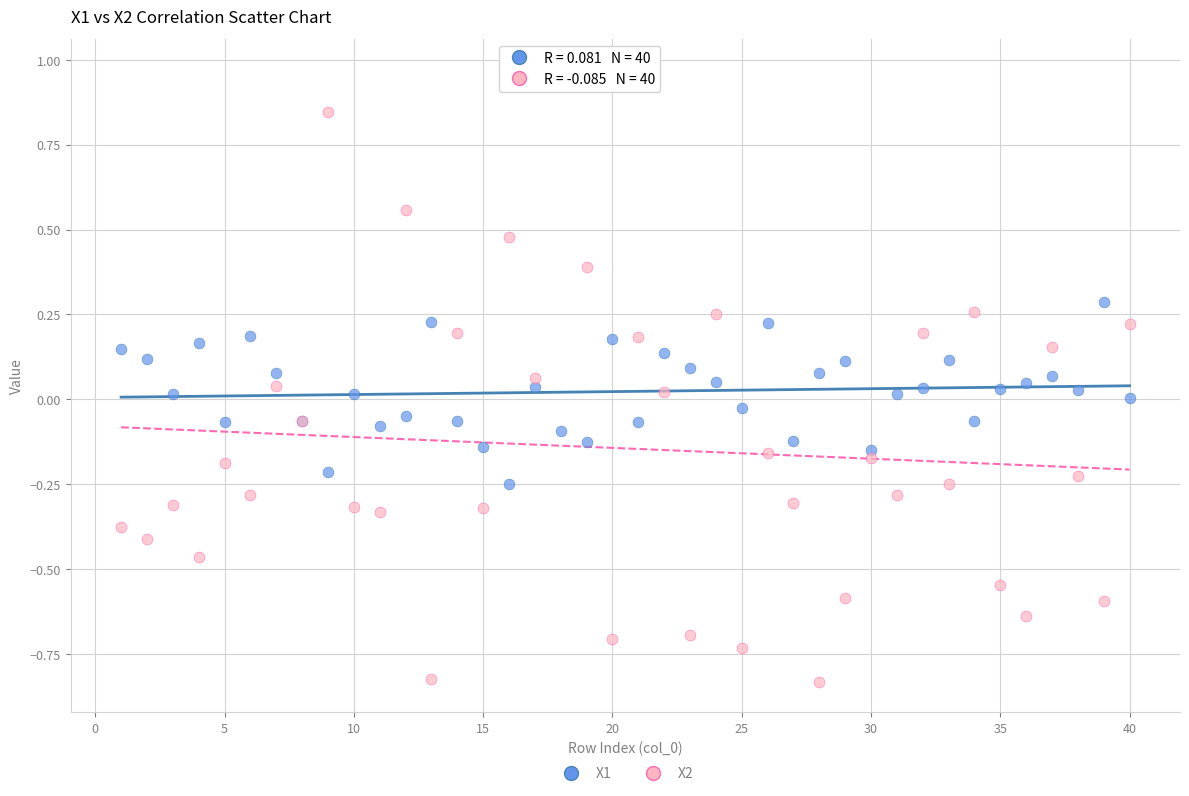

What is the X range (max minus min) for the scatter plot?

39.0